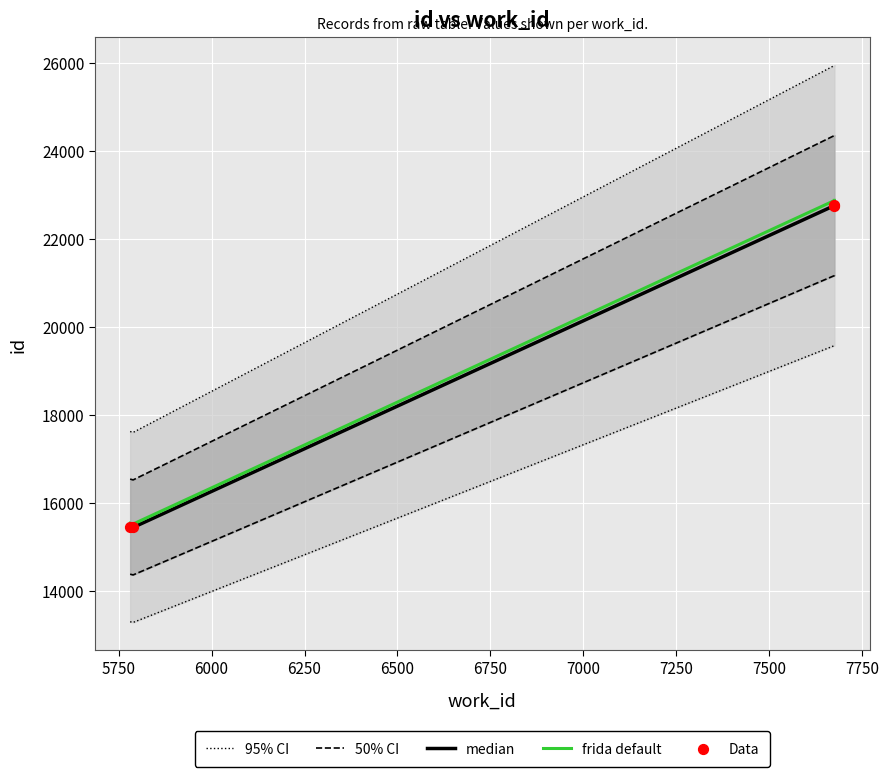

What are all the series names shown in the legend?

95% CI, 50% CI, median, frida default, Data